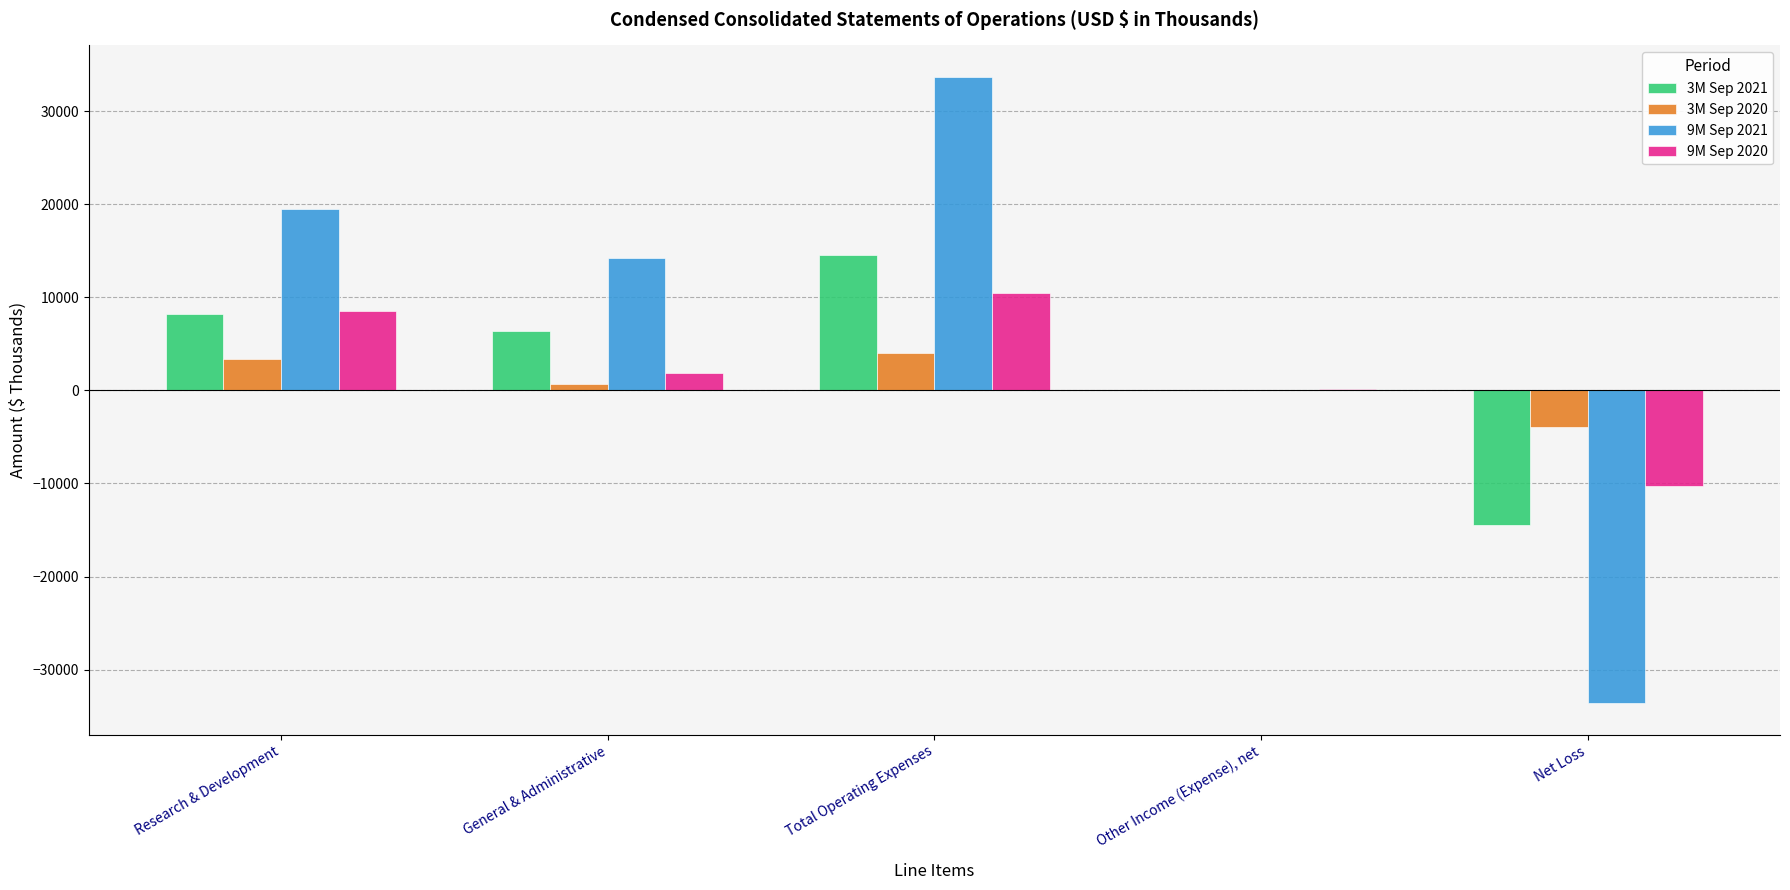

What is the greatest value displayed?

33682